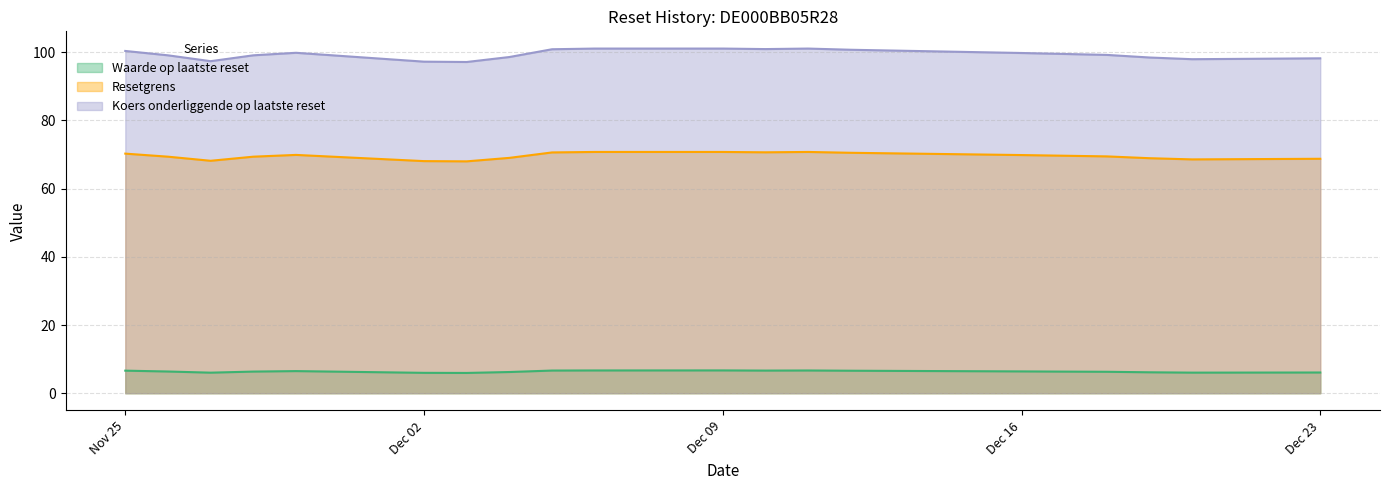

What are all the series names shown in the legend?

Waarde op laatste reset, Resetgrens, Koers onderliggende op laatste reset